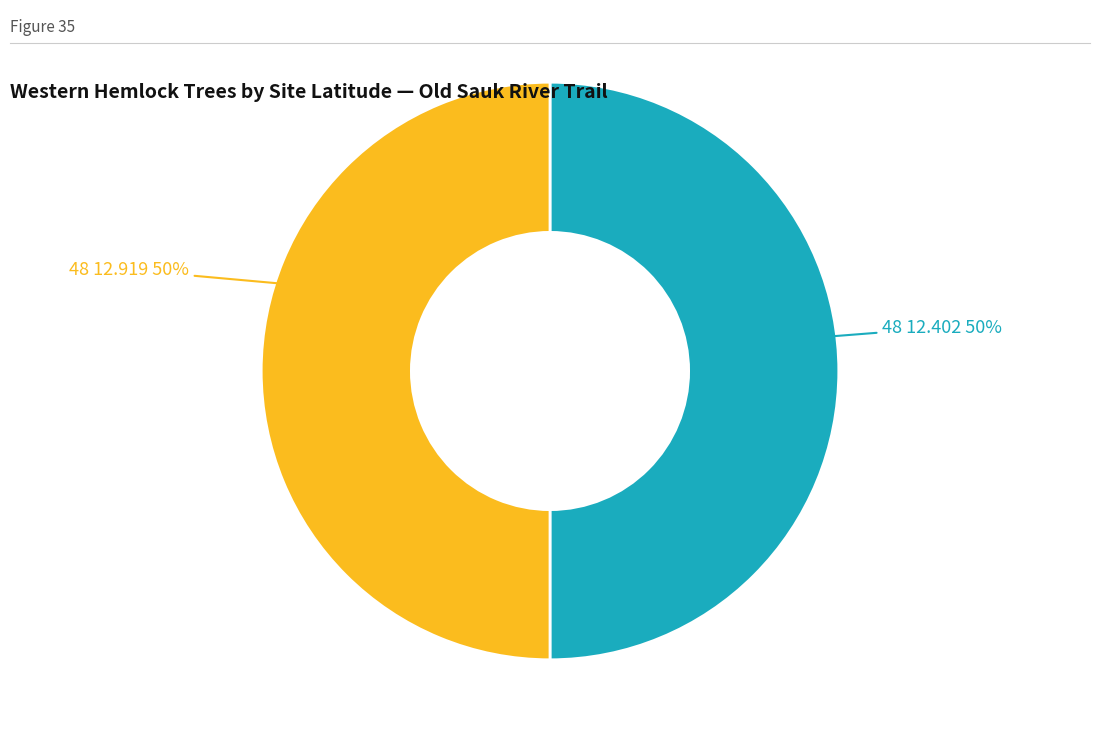

To the nearest percent, what percentage of the pie is 48 12.919?

50%